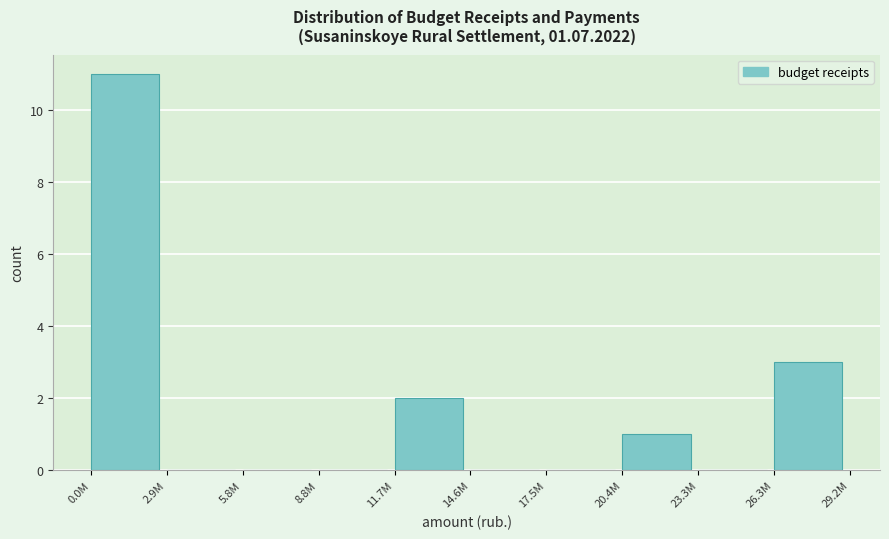

Reading left to right, transcribe all the data shown in this chart.

0.0M=11	2.9M=0	5.8M=0	8.8M=0	11.7M=2	14.6M=0	17.5M=0	20.4M=1	23.3M=0	26.3M=3